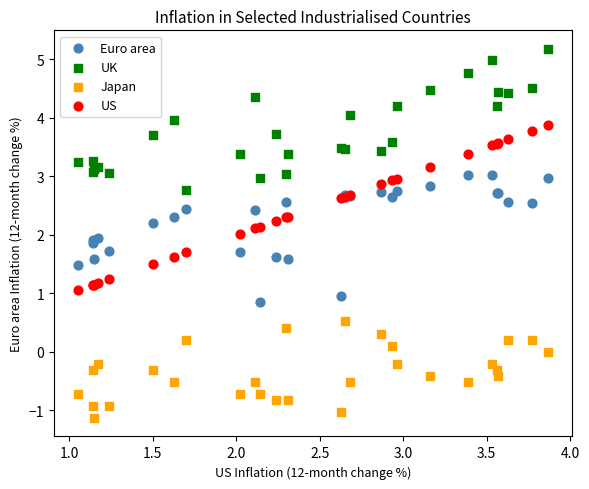

Which series contains the highest Y value?

UK